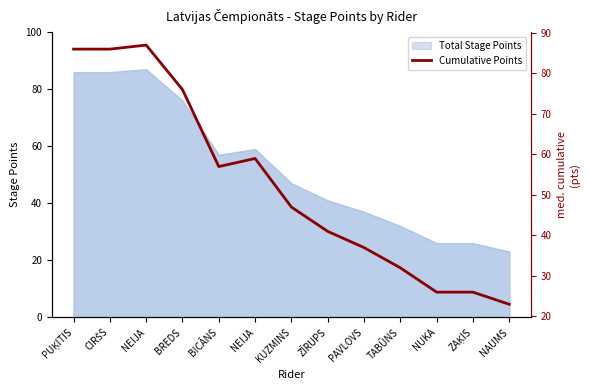

How many points are lower than both their immediate neighbors (excluding endpoints)?

1